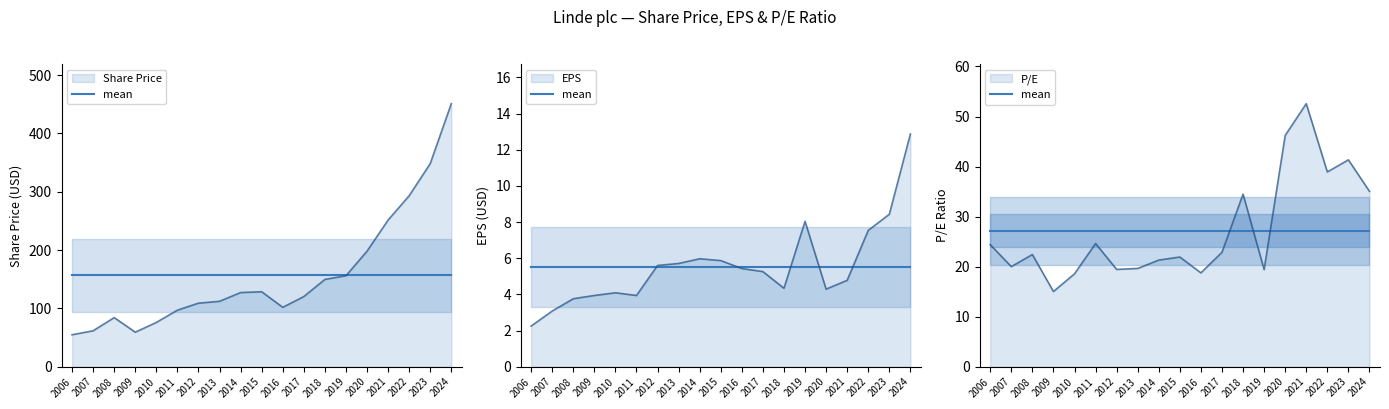

Reading right to left, what are all the values shown in this chart?

Share Price: 2024=451.2	2023=348.4	2022=293.2	2021=251.5	2020=198.2	2019=156.0	2018=149.8	2017=120.4	2016=101.9	2015=128.6	2014=127.2	2013=112.2	2012=109.0	2011=97.0	2010=76.0	2009=59.3	2008=84.2	2007=61.7	2006=54.9
EPS: 2024=12.9	2023=8.4	2022=7.5	2021=4.8	2020=4.3	2019=8.0	2018=4.3	2017=5.3	2016=5.4	2015=5.9	2014=6.0	2013=5.7	2012=5.6	2011=3.9	2010=4.1	2009=3.9	2008=3.8	2007=3.1	2006=2.2
P/E: 2024=35.0	2023=41.3	2022=38.9	2021=52.6	2020=46.2	2019=19.4	2018=34.5	2017=22.9	2016=18.8	2015=21.9	2014=21.3	2013=19.6	2012=19.4	2011=24.6	2010=18.6	2009=15.0	2008=22.4	2007=20.0	2006=24.4